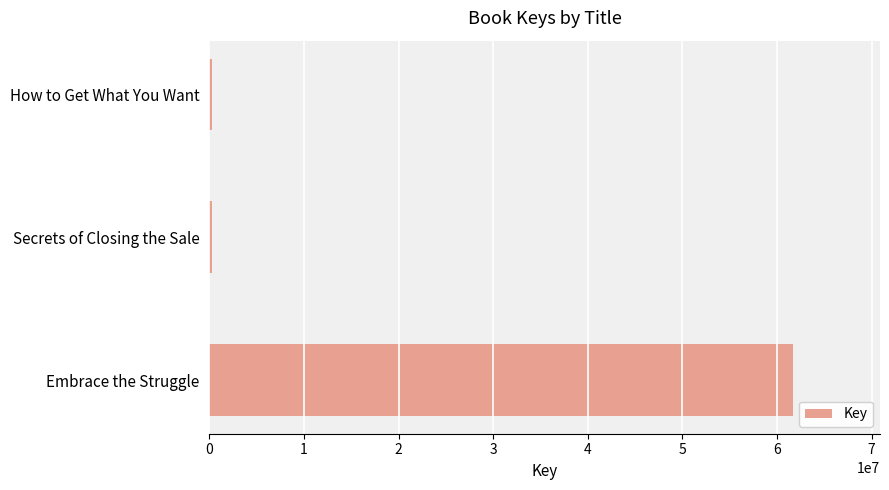

True or false: the data shows 61643079 at Embrace the Struggle.

True